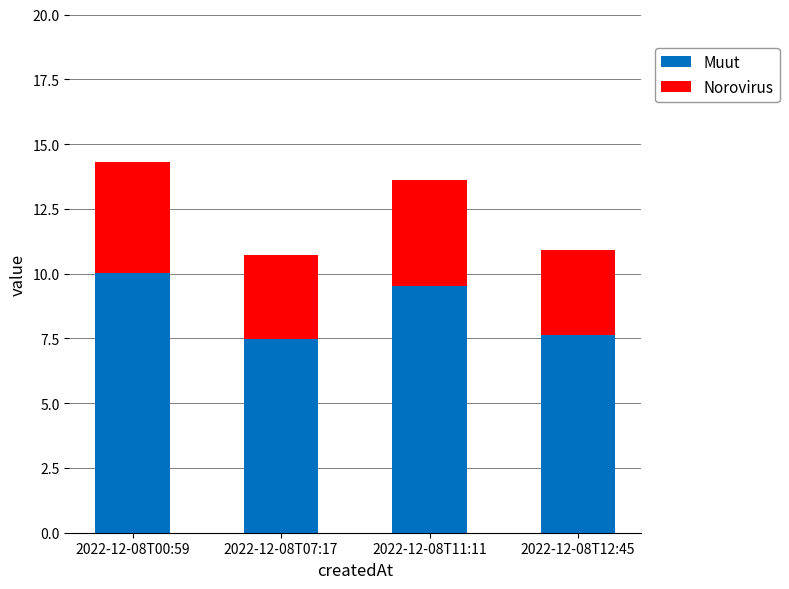

What is the total value across all series at 2022-12-08T12:45?

10.9